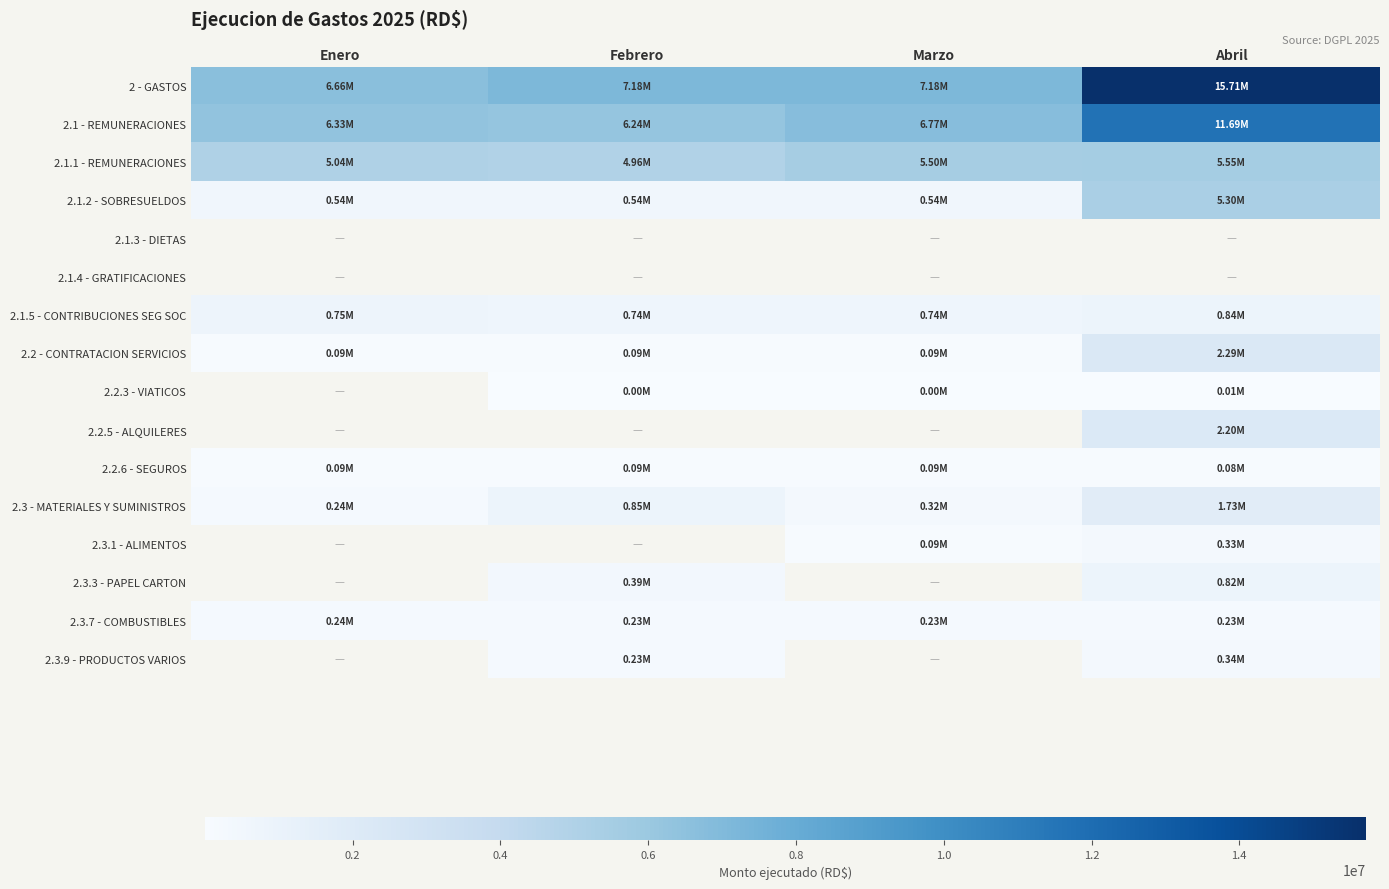

At which label does 2 - GASTOS first exceed 7182572?

Marzo